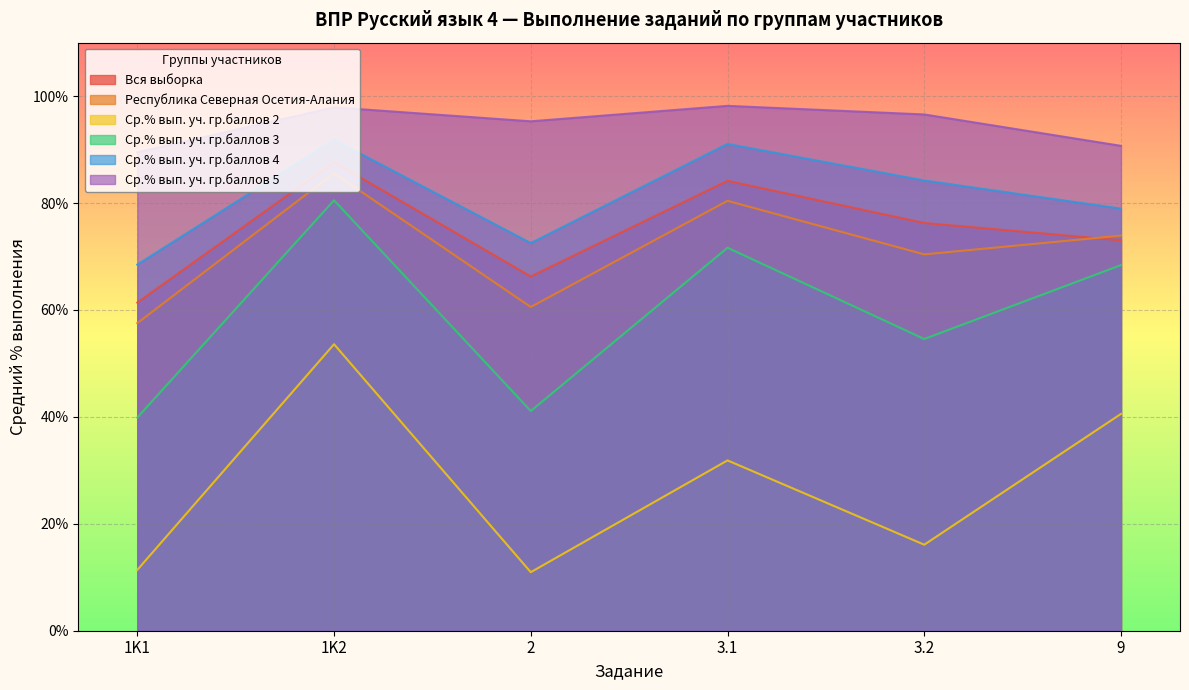

Which series changed the most between 1K2 and 9?

Вся выборка